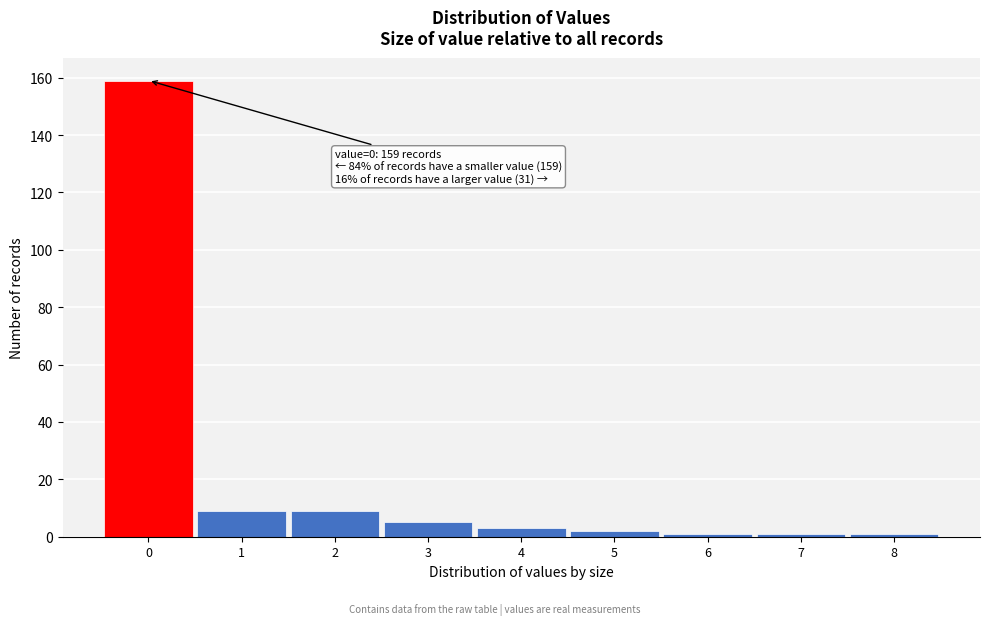

Reading right to left, list all the values displayed in this chart.

8=1	7=1	6=1	5=2	4=3	3=5	2=9	1=9	0=159